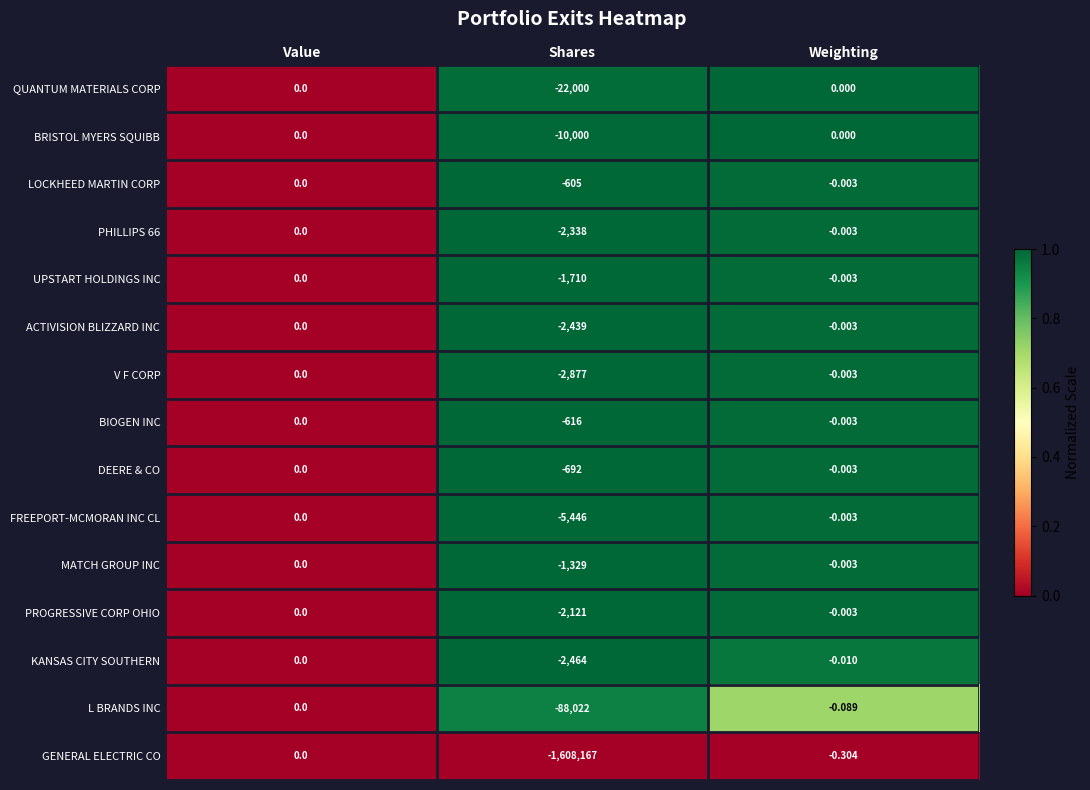

Which series has the widest spread of values?

GENERAL ELECTRIC CO